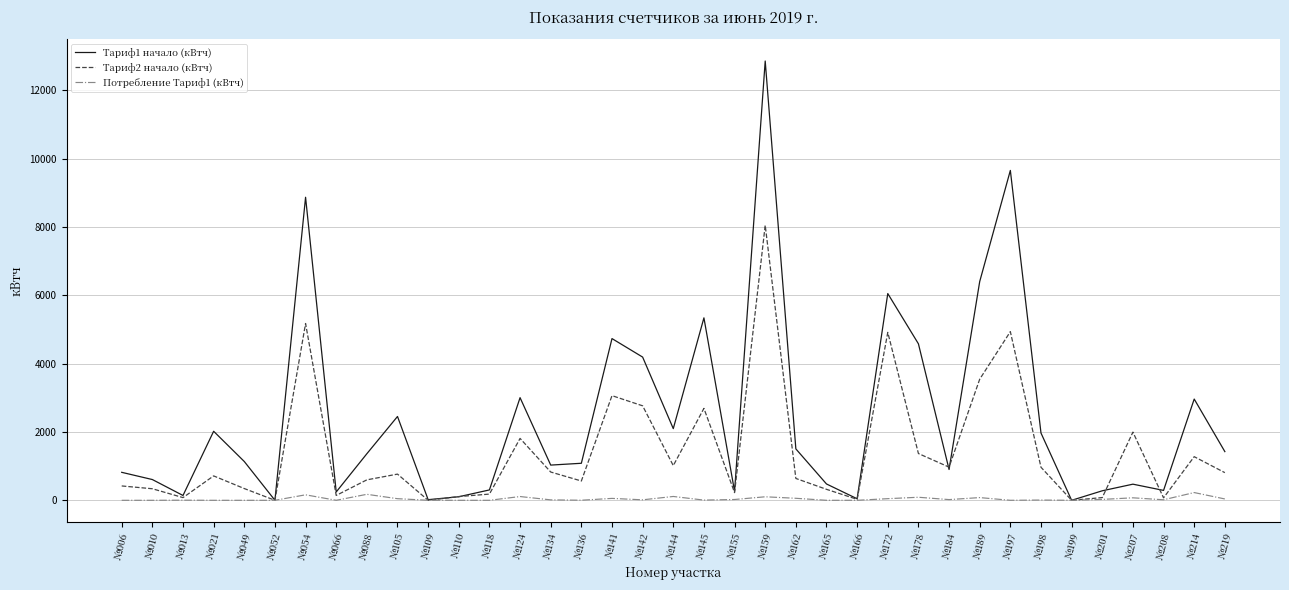

Which series changed the most between №010 and №198?

Тариф1 начало (кВтч)